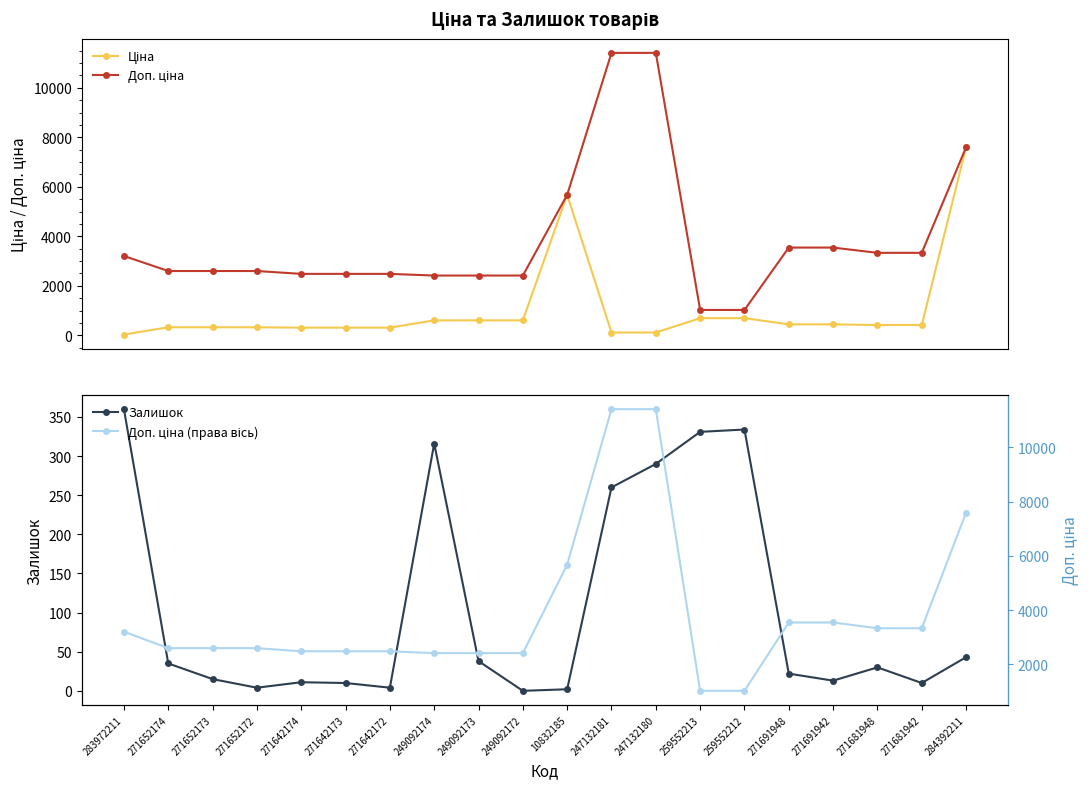

What is the difference between the second highest and minimum values in the Залишок series?

334